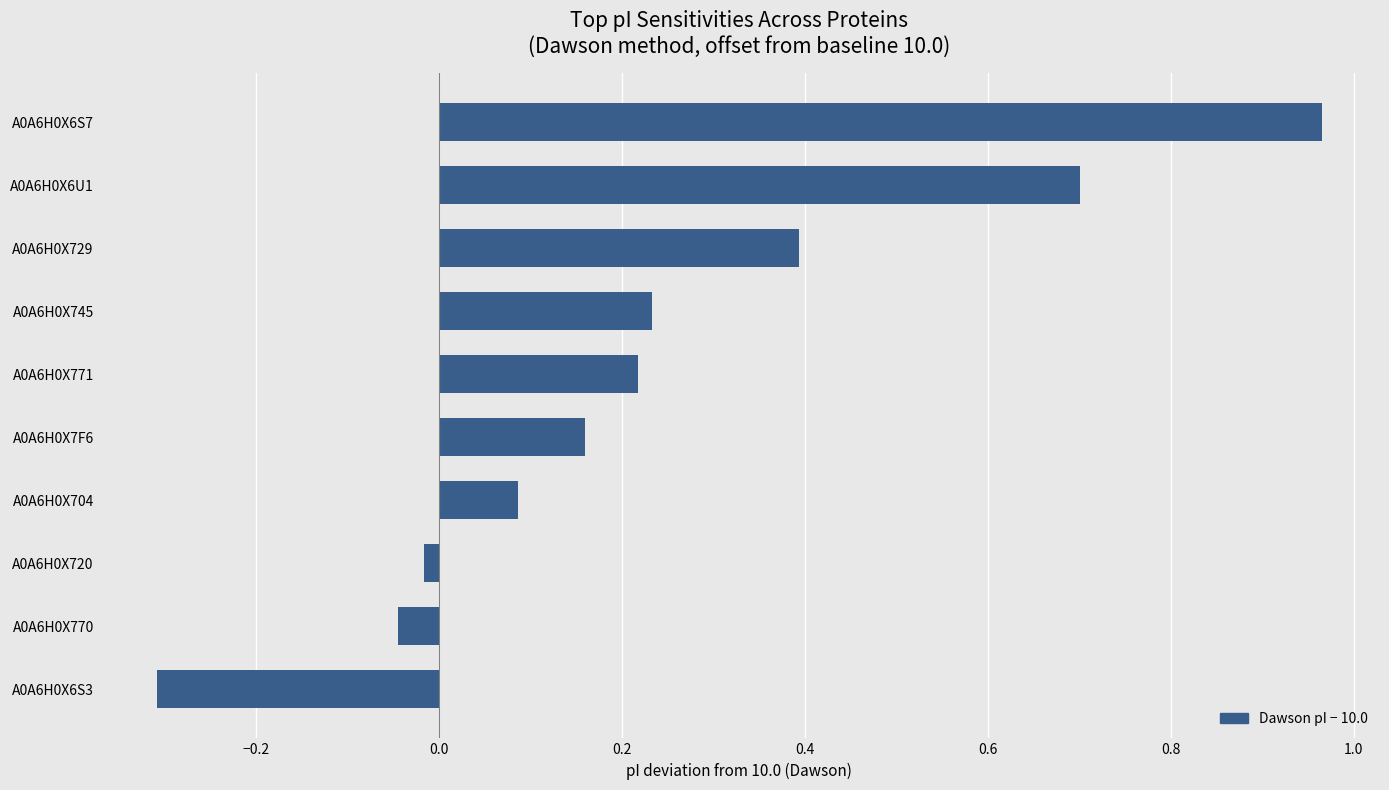

What is the minimum value shown in the chart?

-0.3